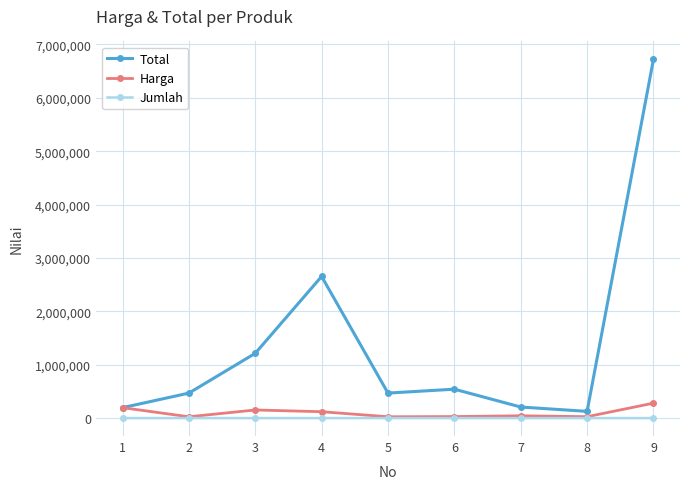

What is the minimum value for Jumlah?

1.0